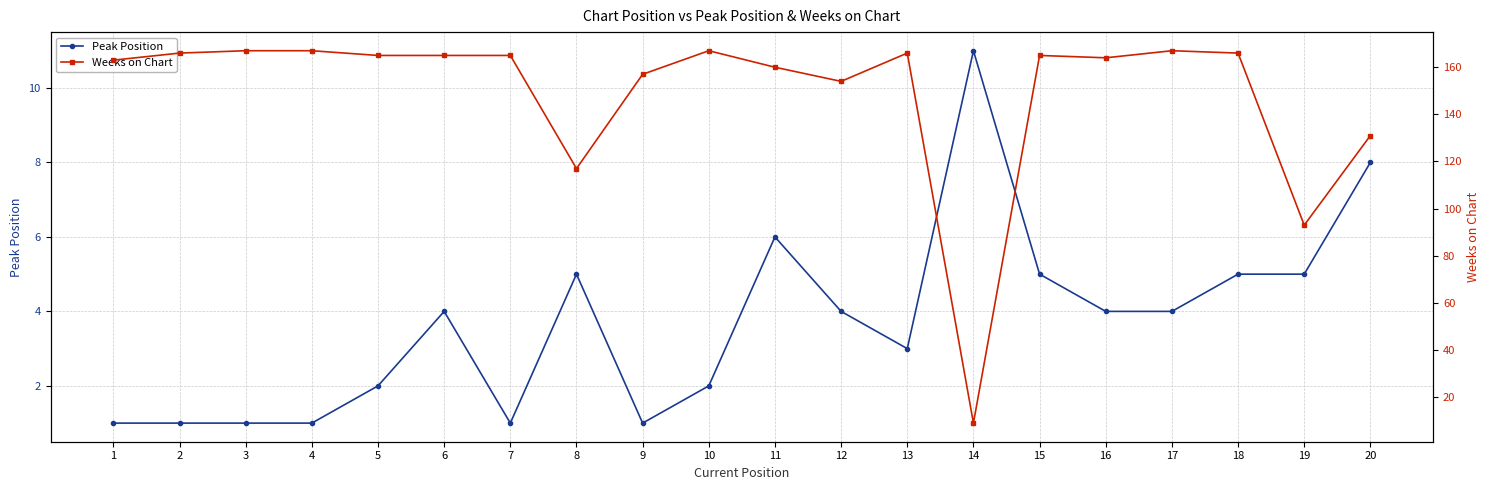

Which series has the largest range (max minus min)?

Weeks on Chart